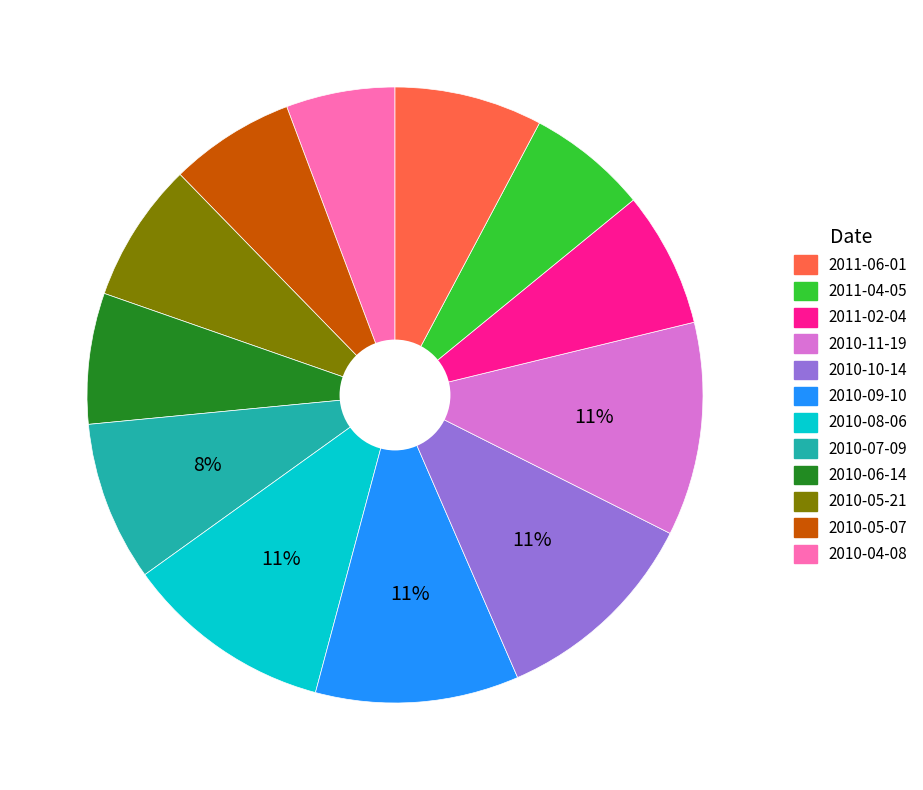

Does any single category account for the majority?

No